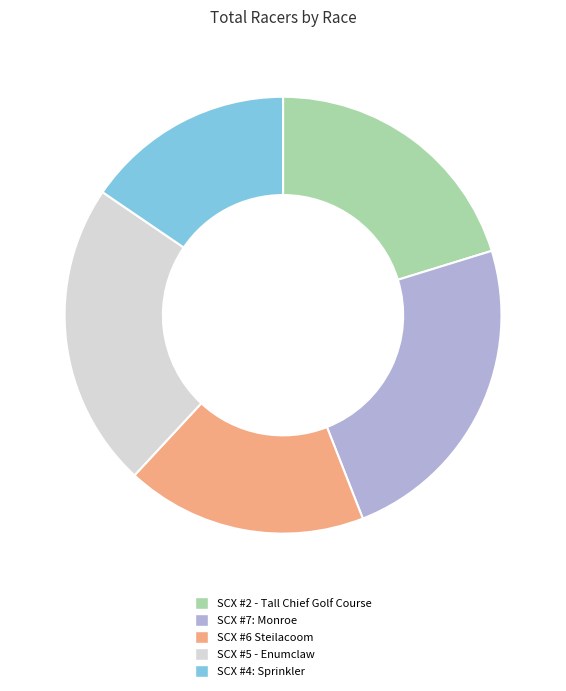

How many slices are in this pie chart?

5